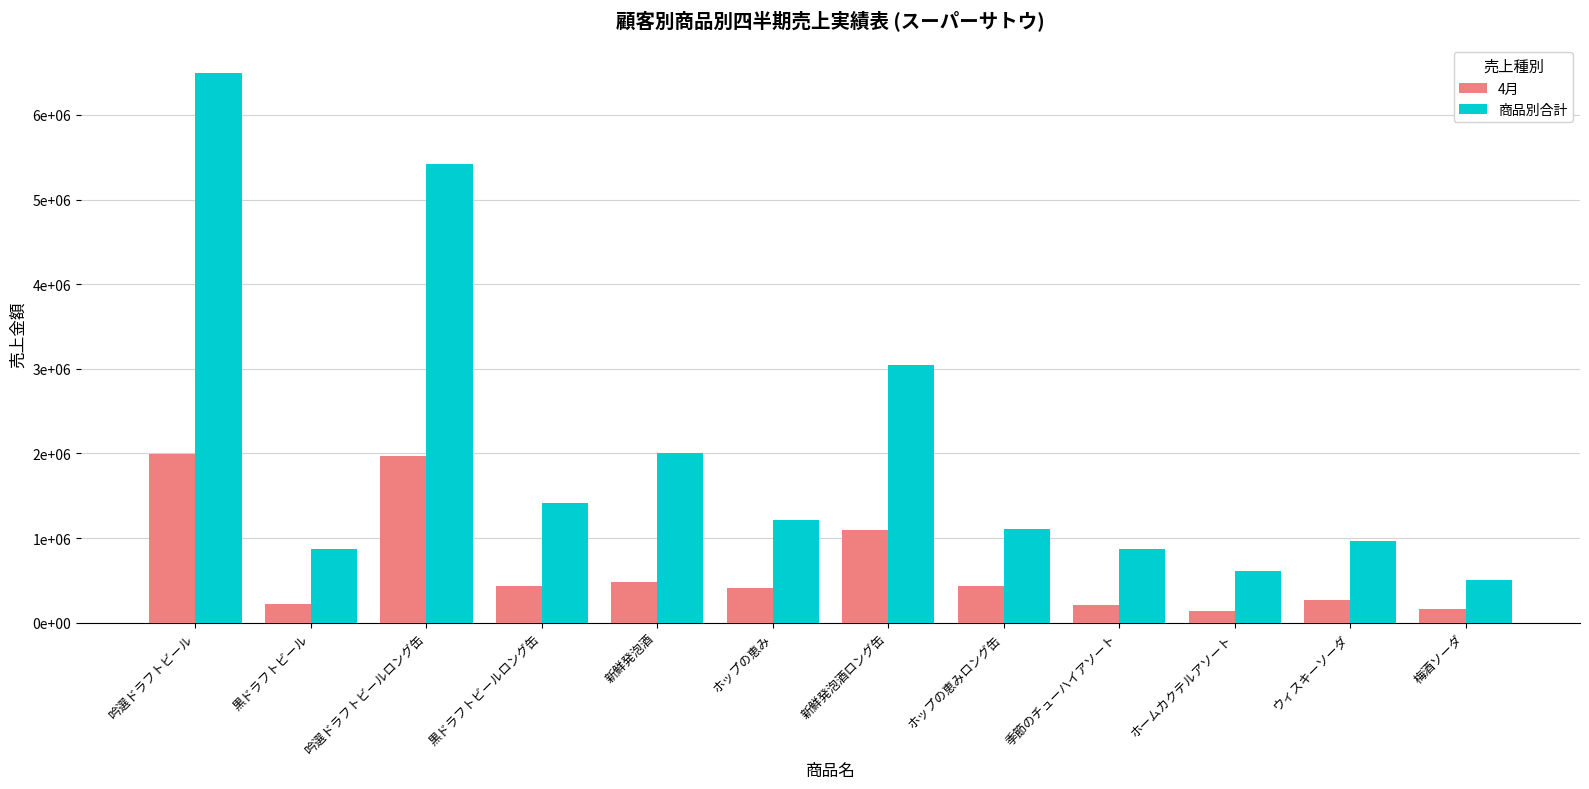

What is the difference between the maximum and second lowest values in the 4月 series?

1836000